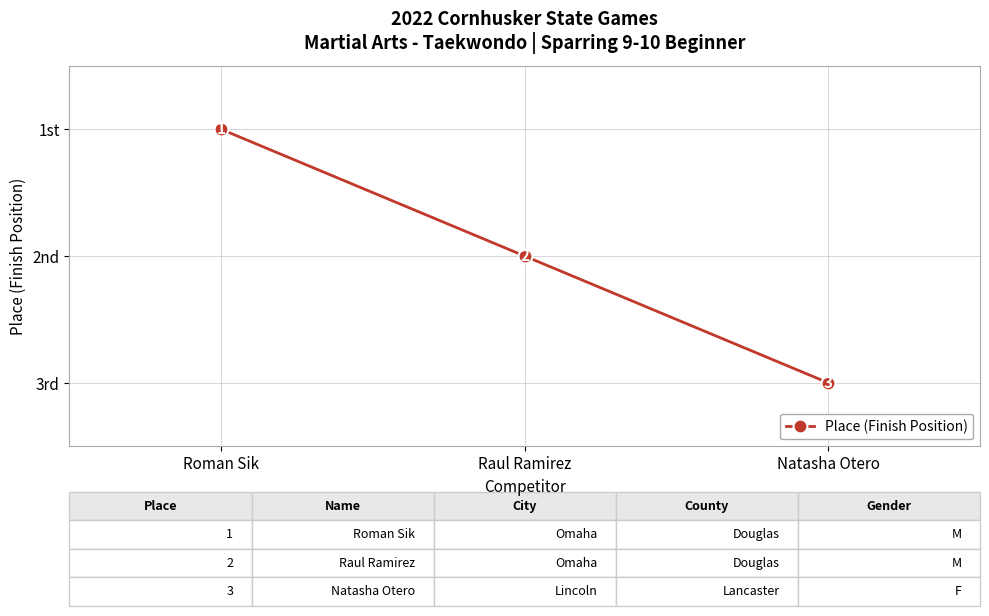

What is the smallest value displayed?

1